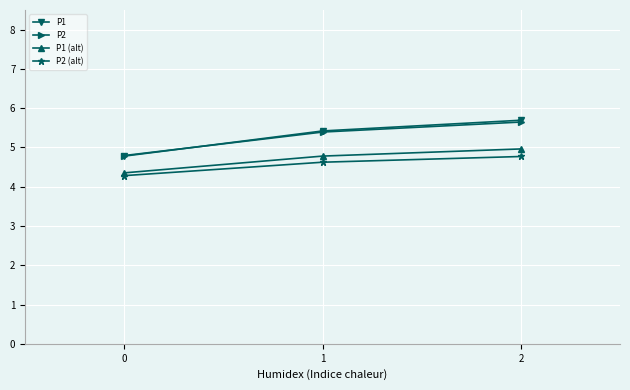

The P2 (alt) series shows 4.8 at 2. True or false?

True